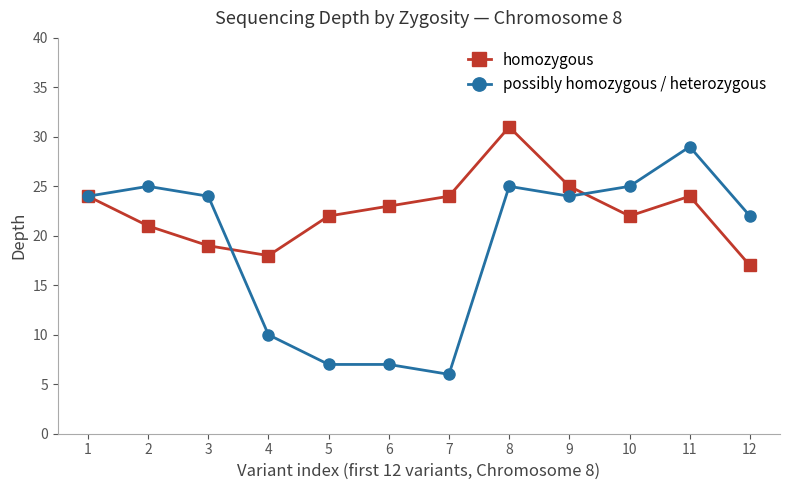

Between 9 and 10, which series saw the biggest shift?

homozygous